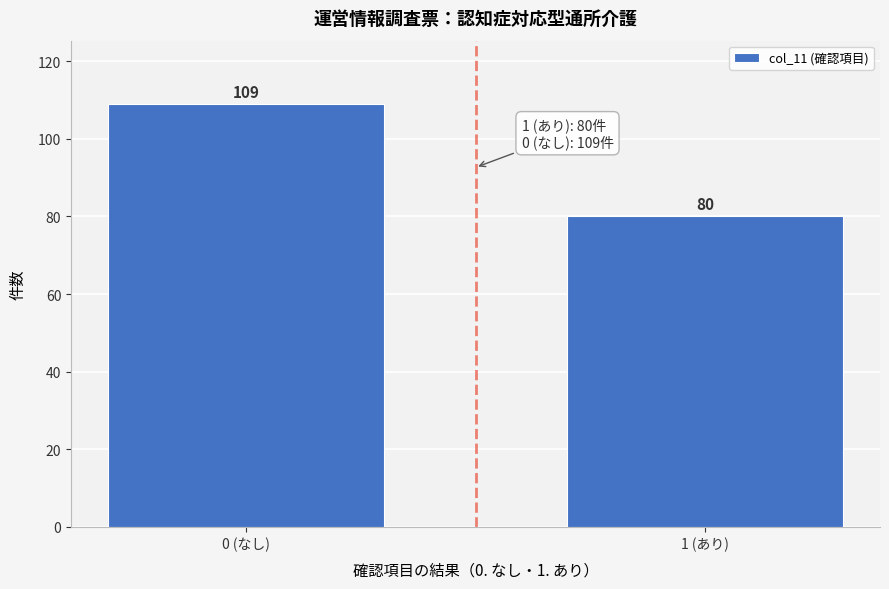

Reading left to right, extract all data points from this chart.

0 (なし)=109	1 (あり)=80